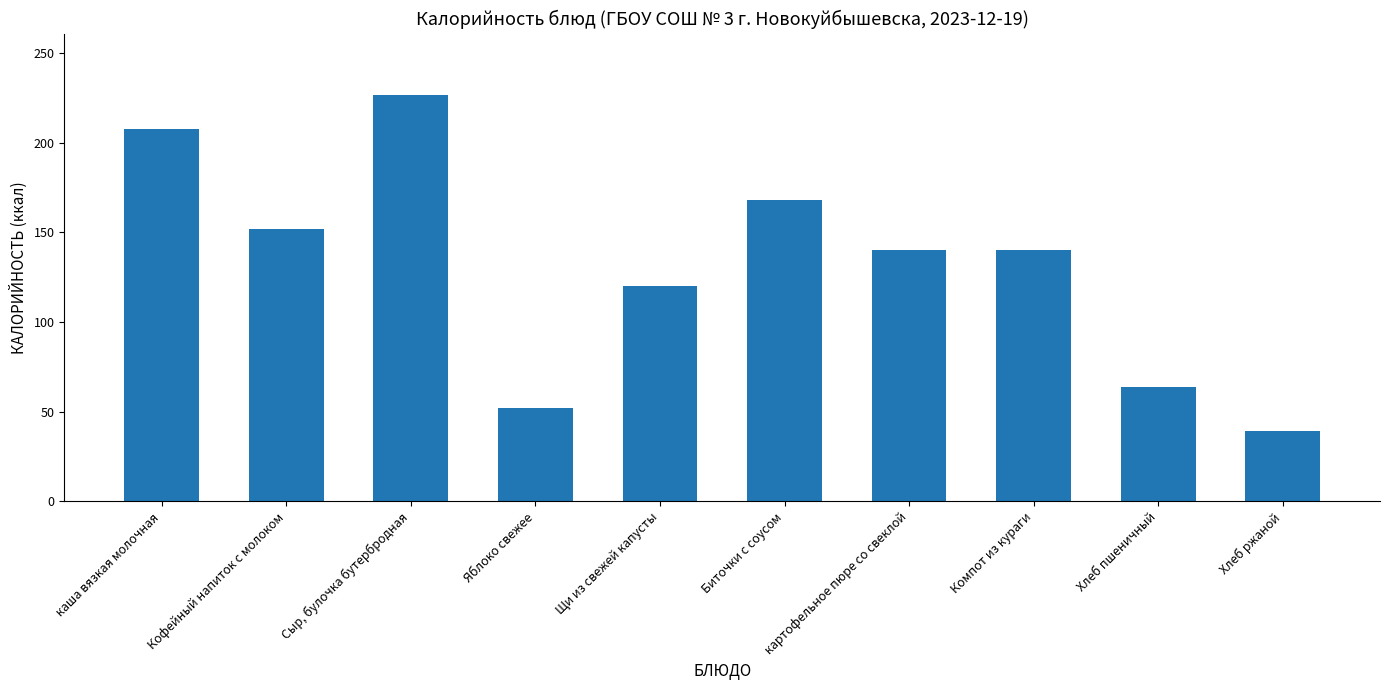

What is the change in value from Щи из свежей капусты to Хлеб пшеничный?

-56